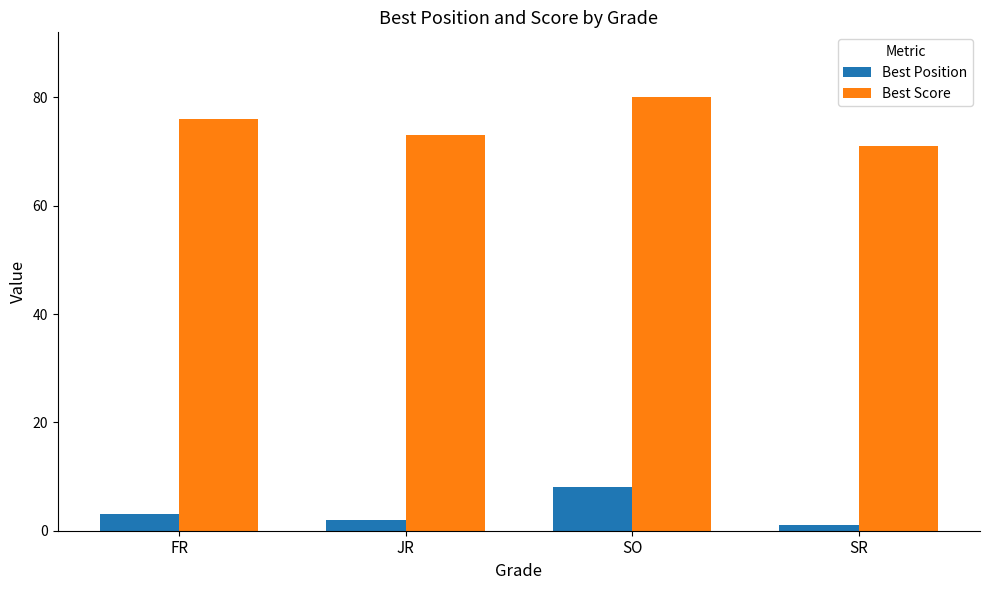

What is the difference between the second highest and second lowest values in the Best Position series?

1